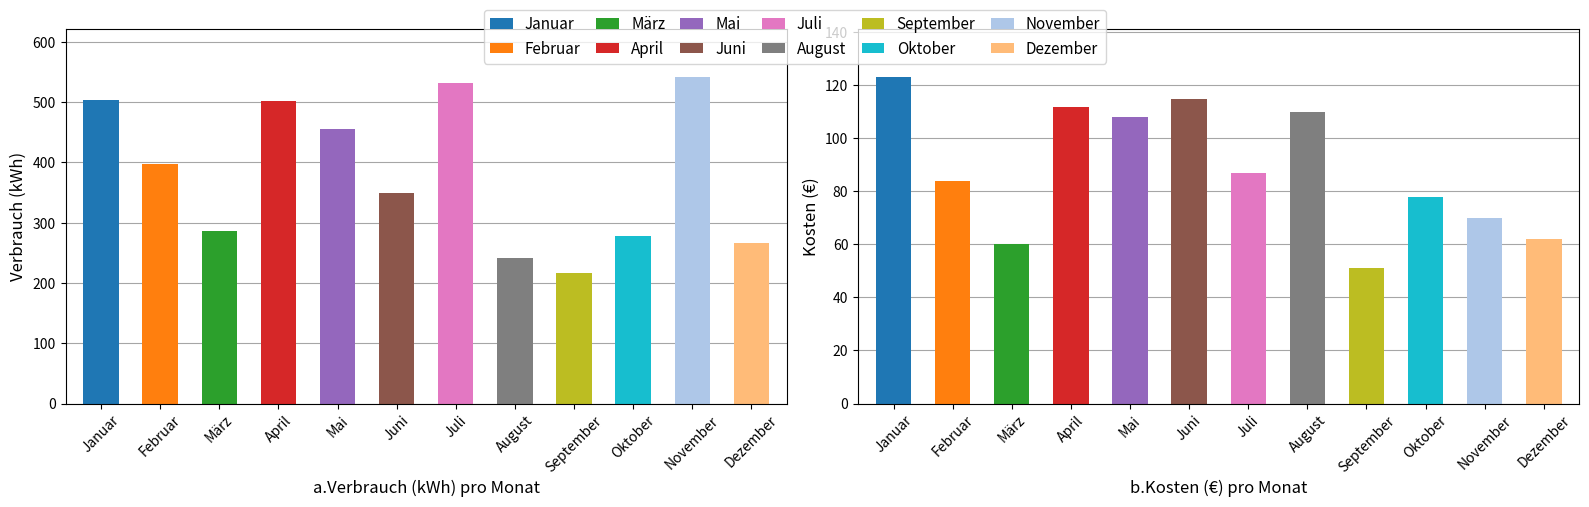

Which category has the highest value in the Verbrauch (kWh) series?

November